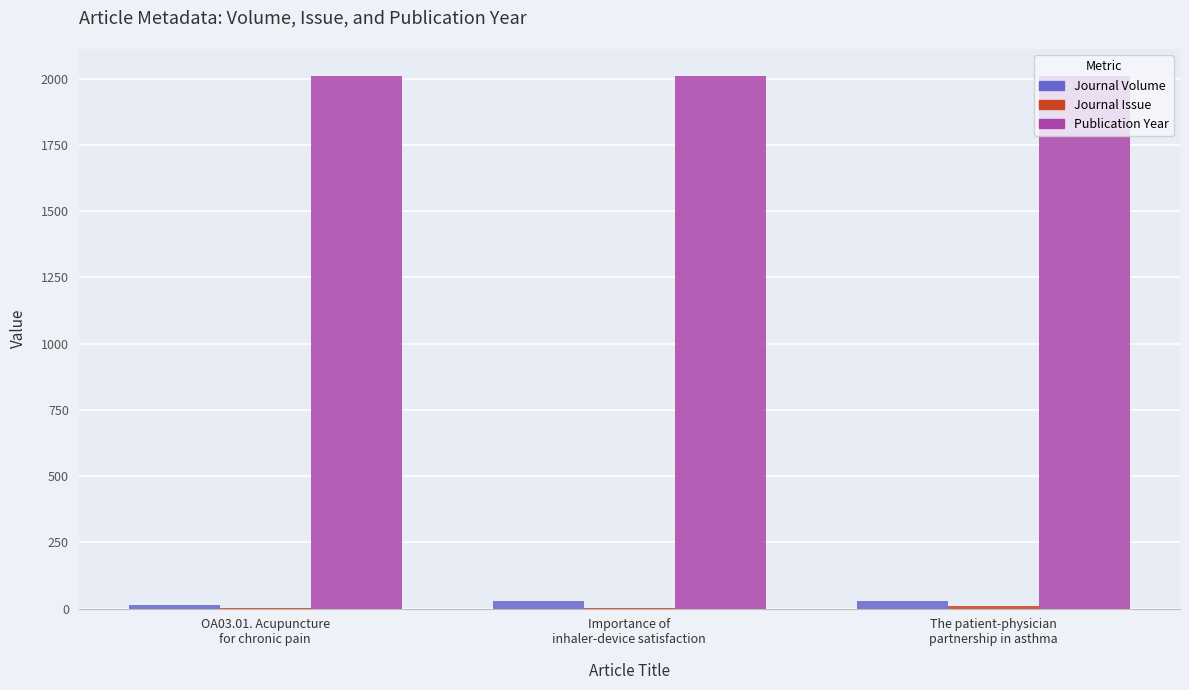

Does the chart contain stacked bars?

No